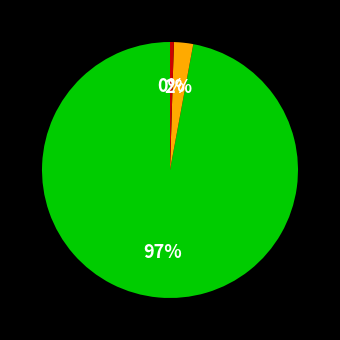

Does any single category account for the majority?

Yes